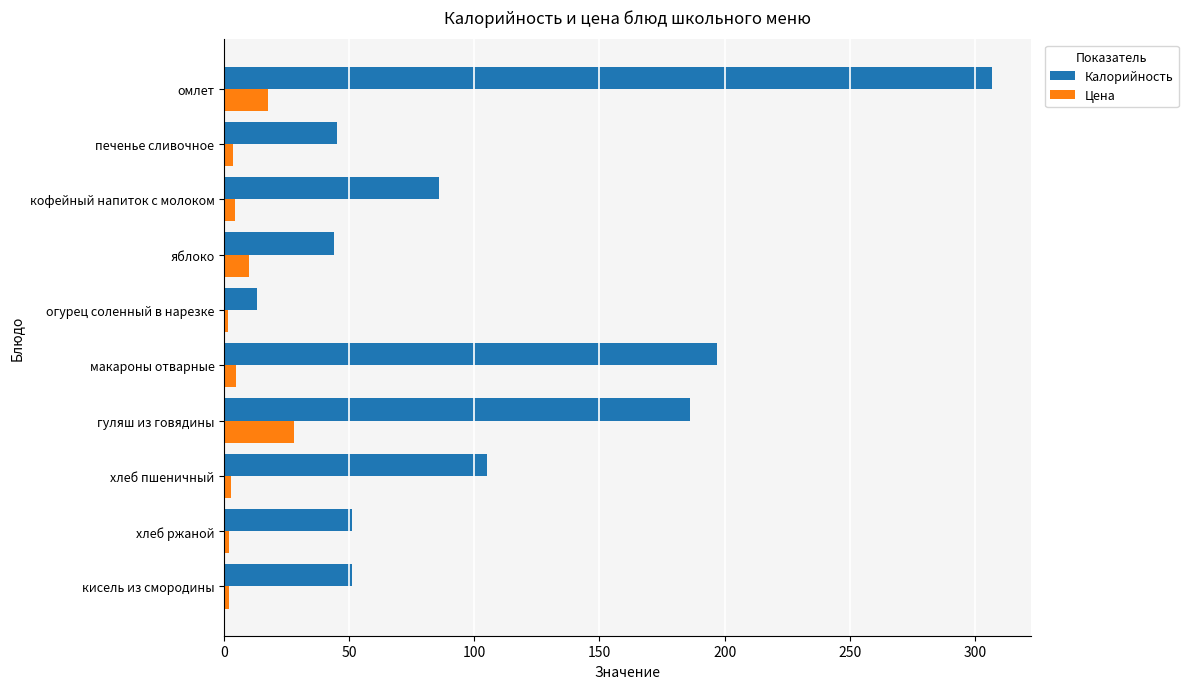

The value of Калорийность at кисель из смородины is 79.6. True or false?

False